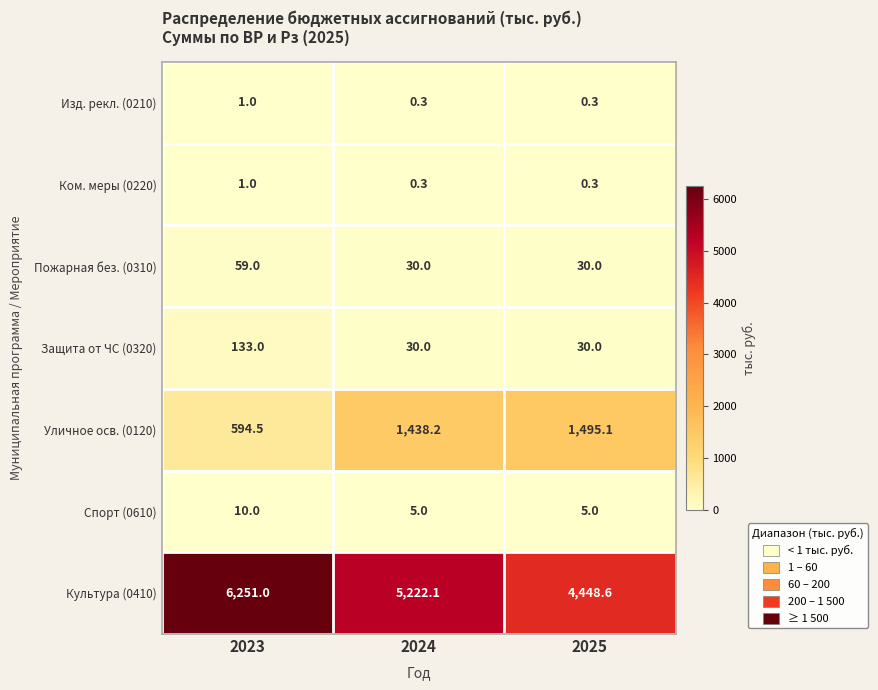

At which category is the sum across all series the highest?

2023